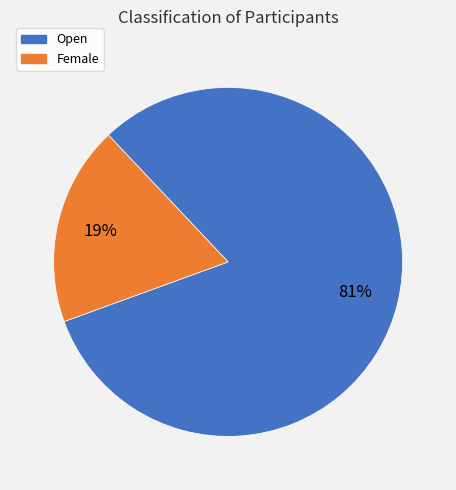

To the nearest percent, what percentage of the pie is Open?

81%